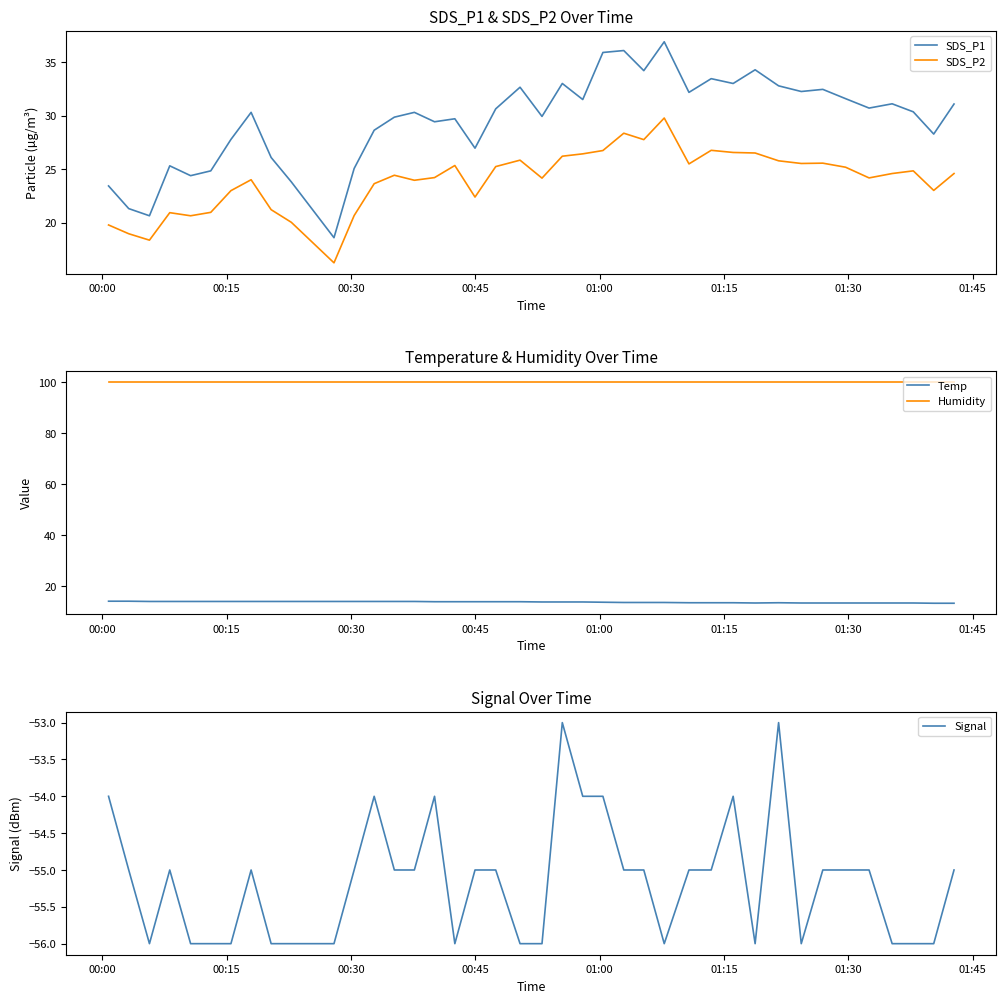

What is the highest value of the SDS_P1 series?

36.9